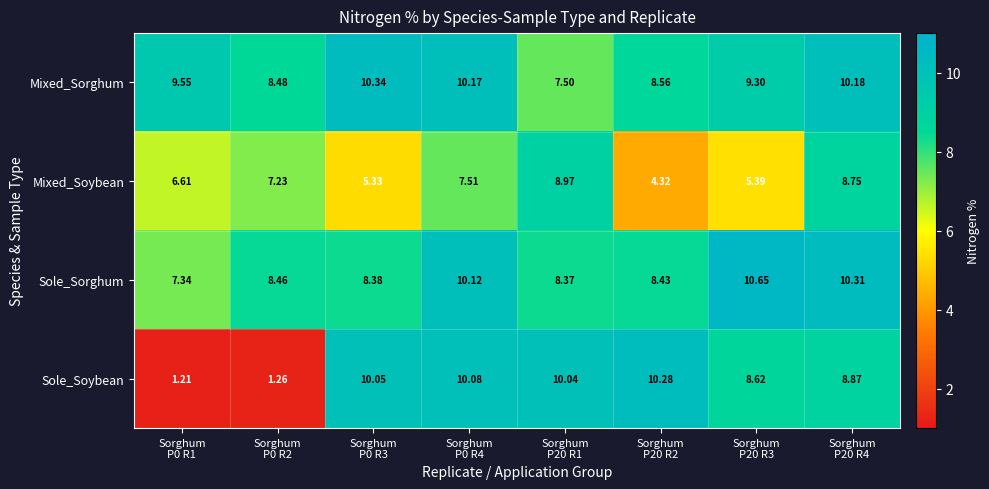

What is the difference between the highest and lowest values at Sorghum
P20 R4?

1.6